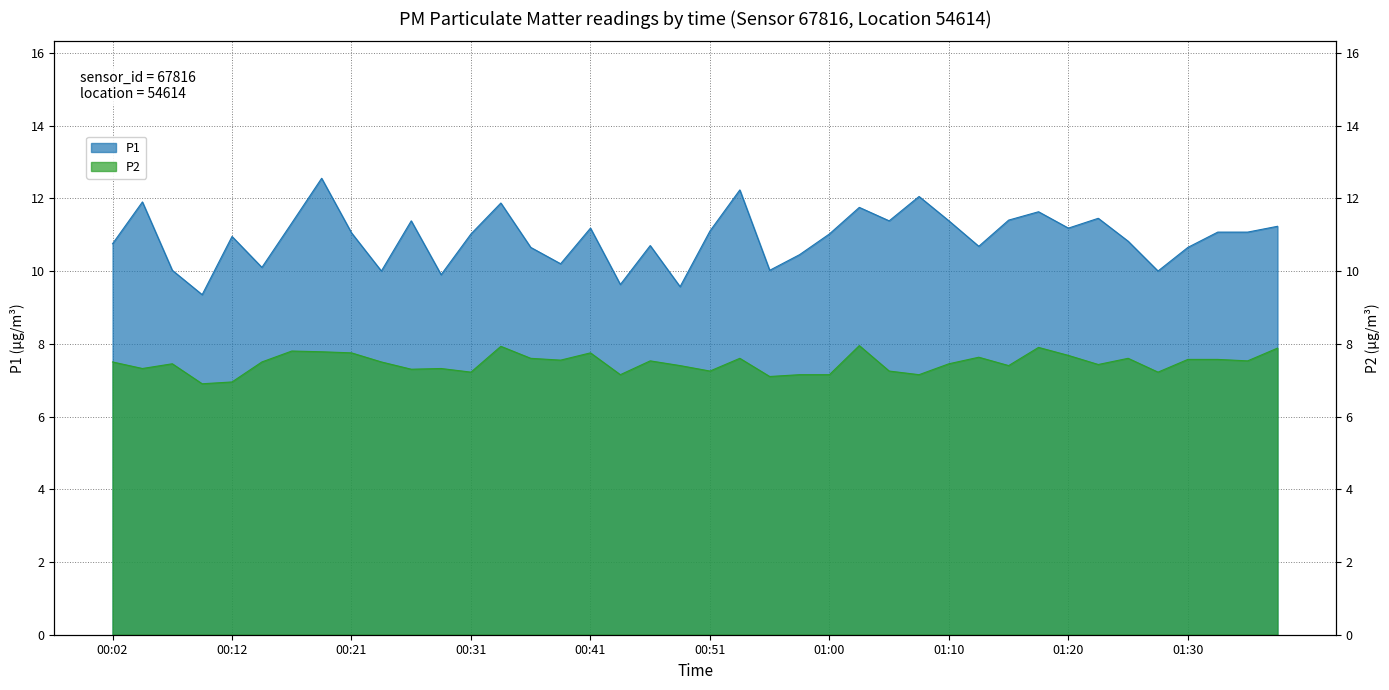

What is the greatest value displayed?

12.6